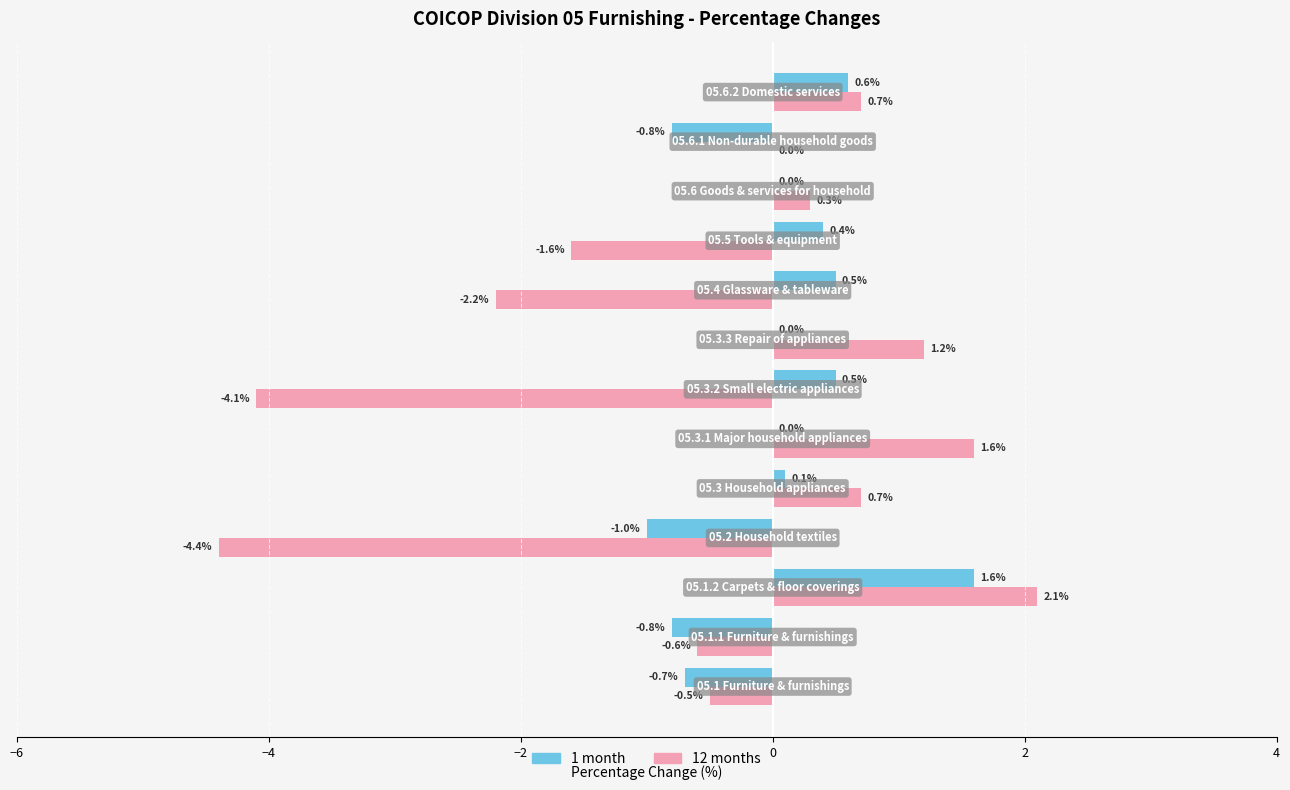

What is the sum of all 1 month values?

0.4